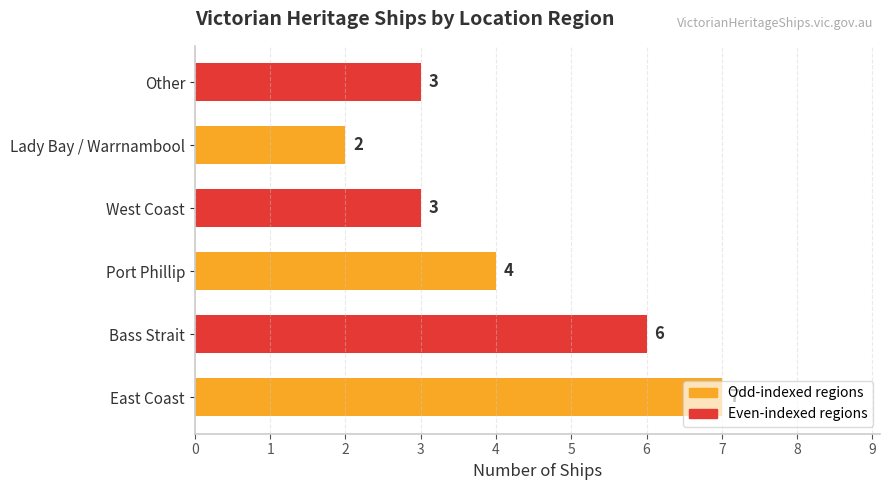

Approximately how many times larger is the value at Bass Strait compared to West Coast?

2.0